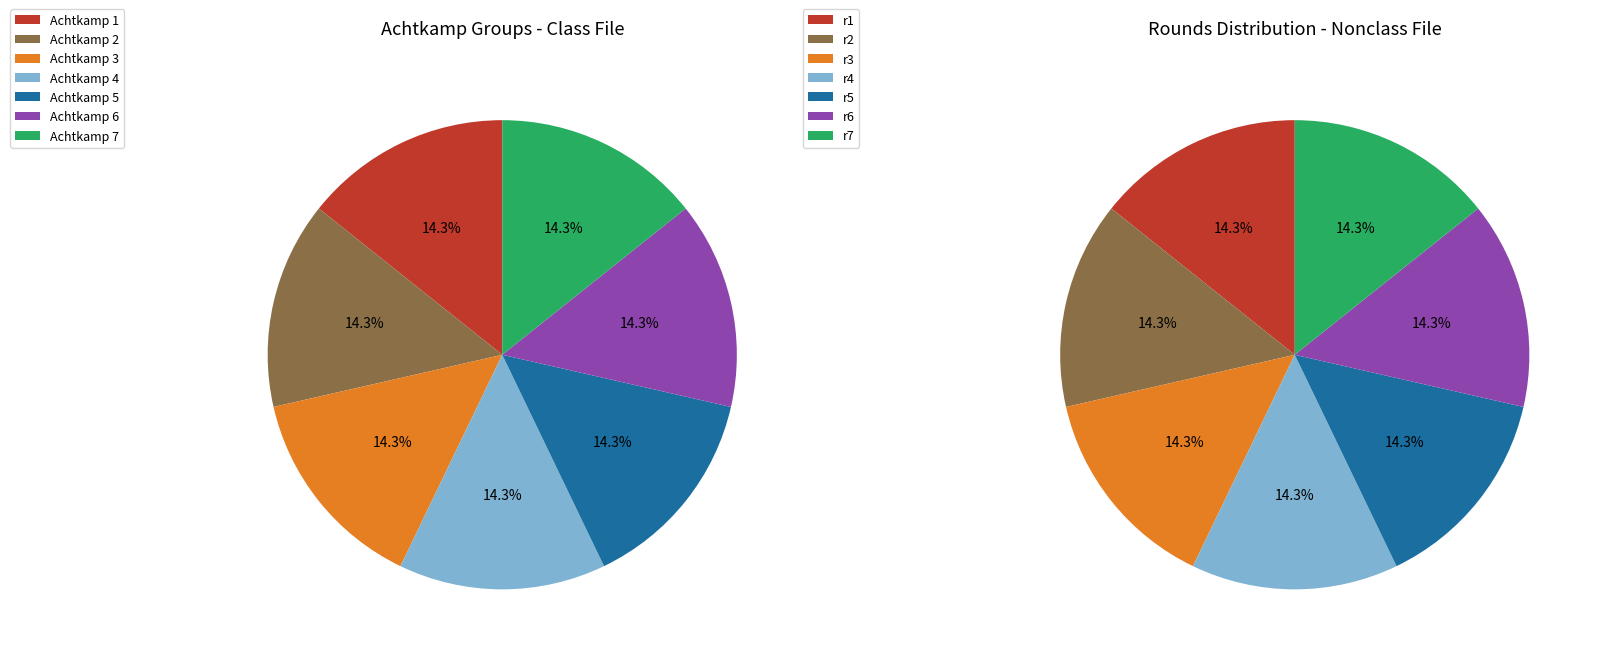

Between r4 and Achtkamp 1, which is larger?

r4